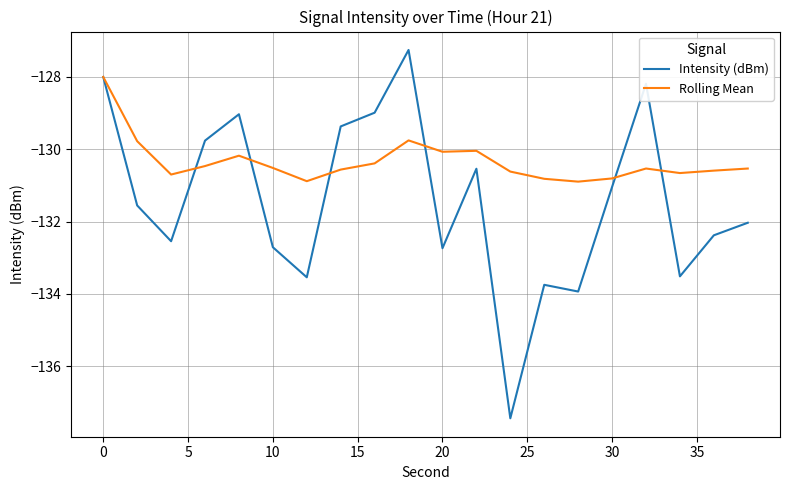

What is the greatest value displayed?

-127.3